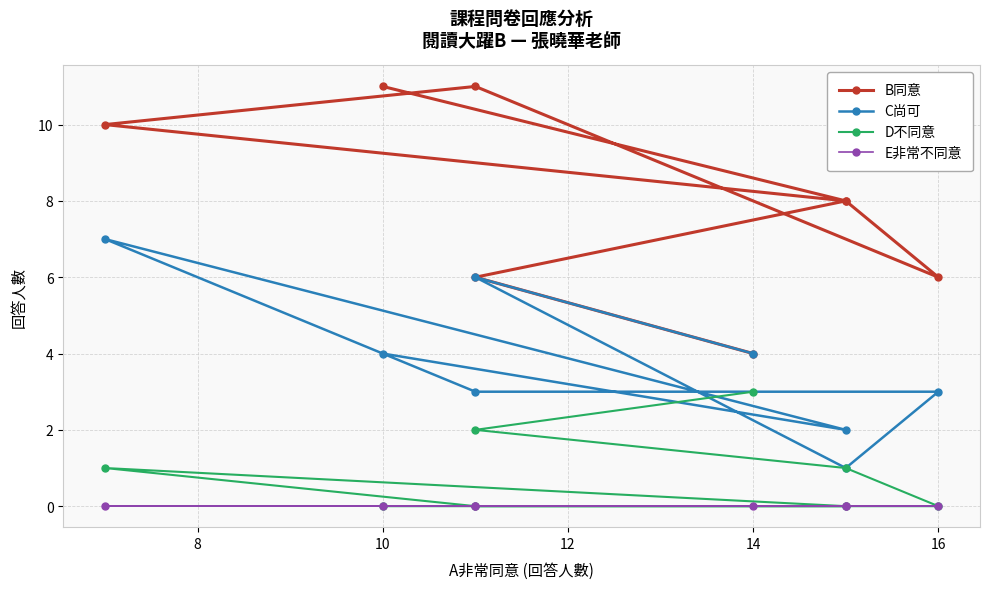

Count the C尚可 values in the range 3 to 6.

5